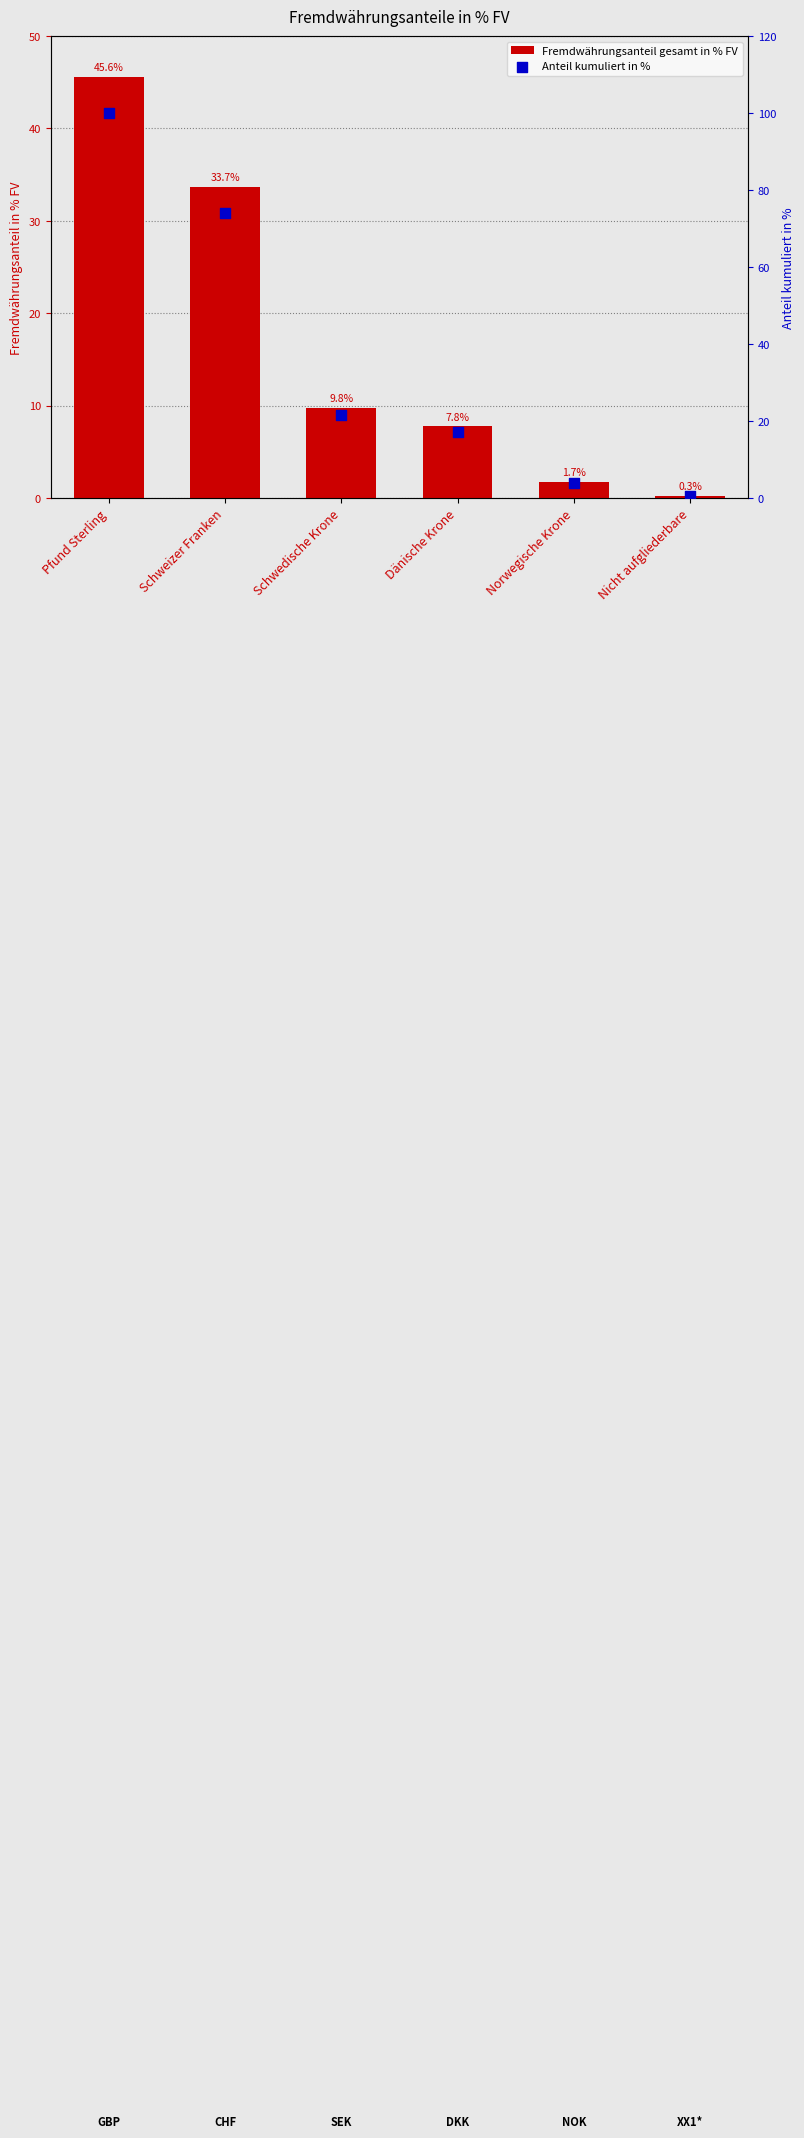

Which series has the largest total across all categories?

Anteil kumuliert in %